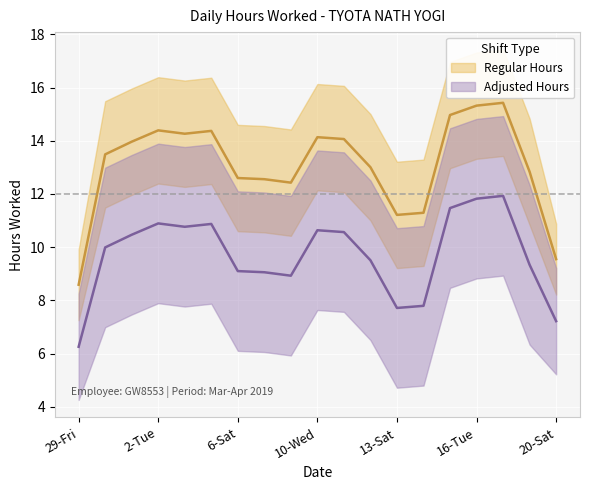

True or false: Hours Lower and Hours Worked cross at least once.

False